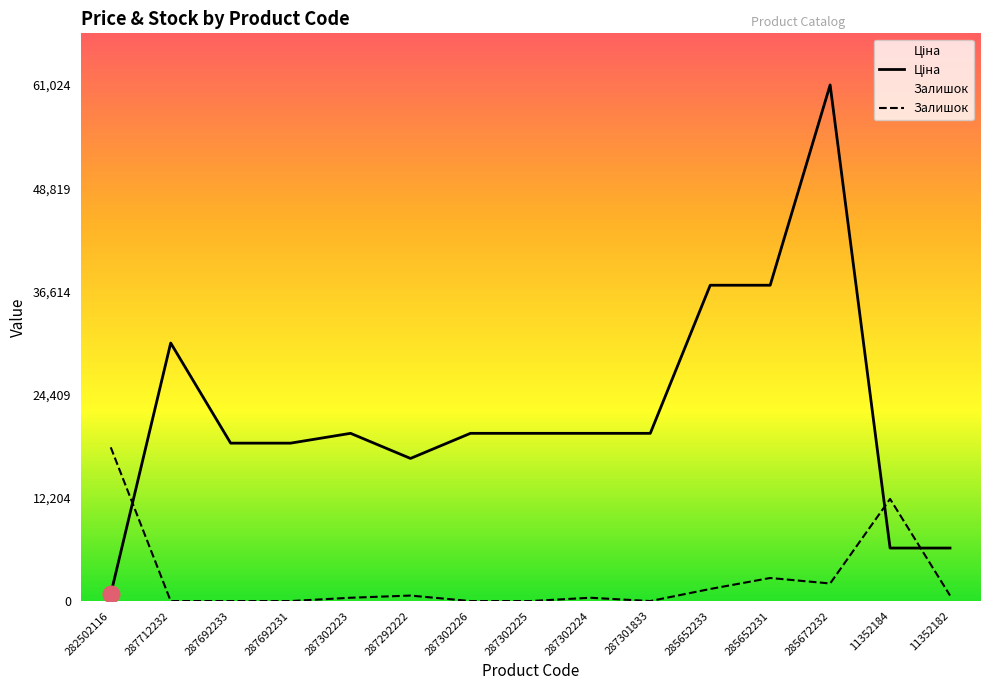

Reading right to left, list all the values displayed in this chart.

Ціна: 6266.7	6266.7	61024.7	37343.0	37343.0	19831.1	19831.1	19831.1	19831.1	16863.2	19831.1	18671.5	18671.5	30512.3	813.0
Залишок: 649.2	12075.1	2077.4	2726.6	1428.2	0.0	389.5	0.0	0.0	649.2	389.5	0.0	0.0	0.0	18177.6